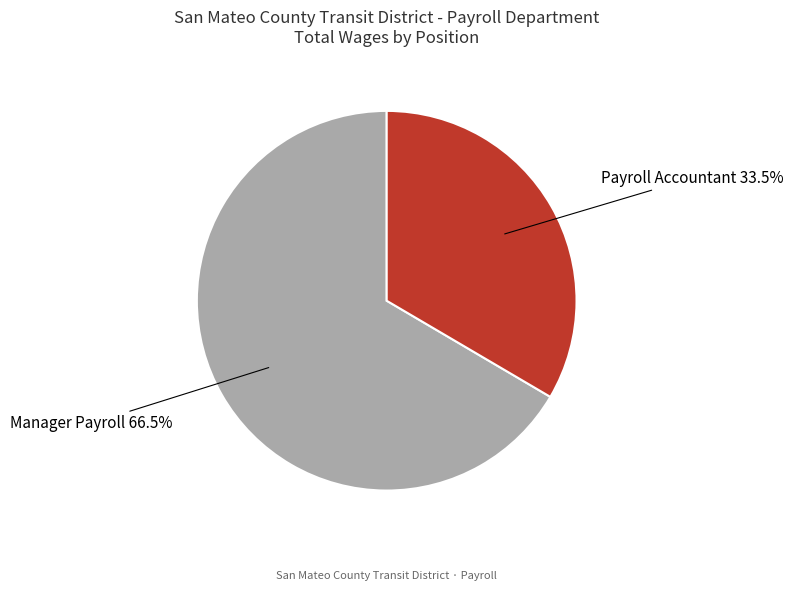

How many slices are in this pie chart?

2